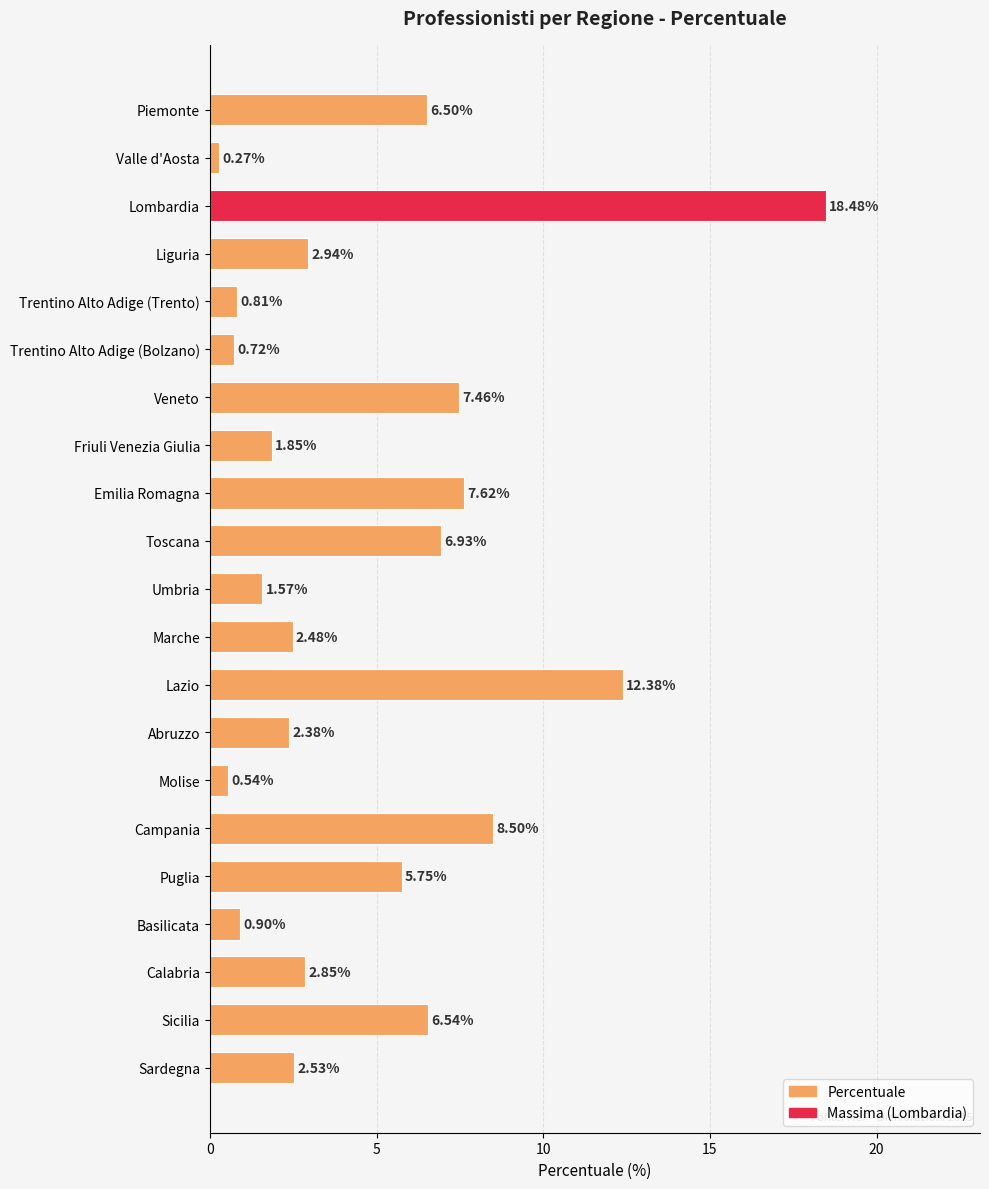

What is the average value?

4.8